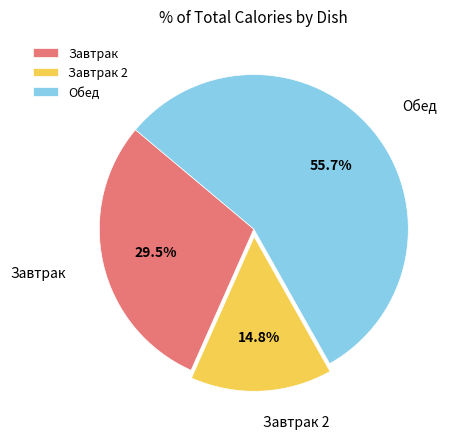

Between Завтрак and Завтрак 2, which is larger?

Завтрак